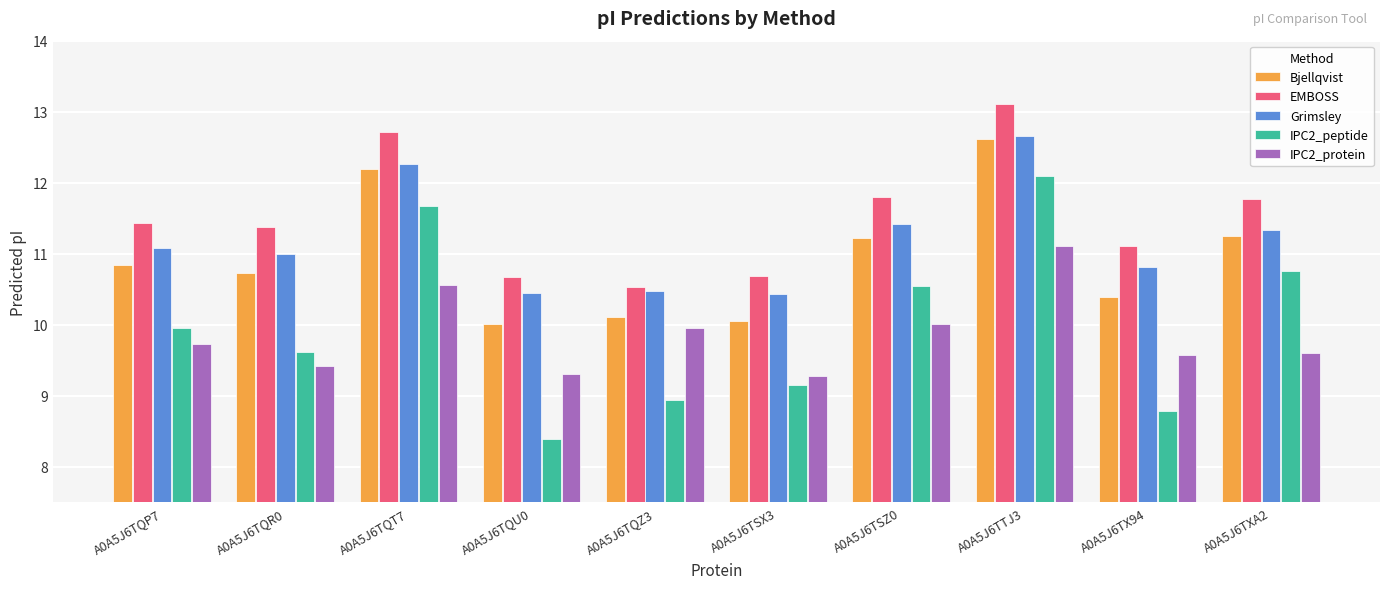

Where is Grimsley nearest to the value 11?

A0A5J6TQR0